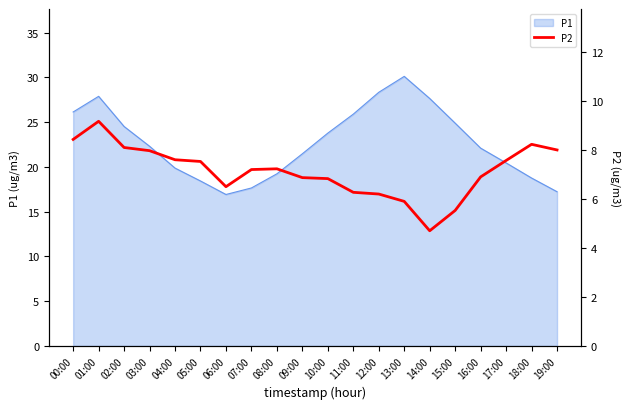

List the labels in order of value, largest first.

01:00, 00:00, 18:00, 02:00, 19:00, 03:00, 04:00, 17:00, 05:00, 08:00, 07:00, 16:00, 09:00, 10:00, 06:00, 11:00, 12:00, 13:00, 15:00, 14:00